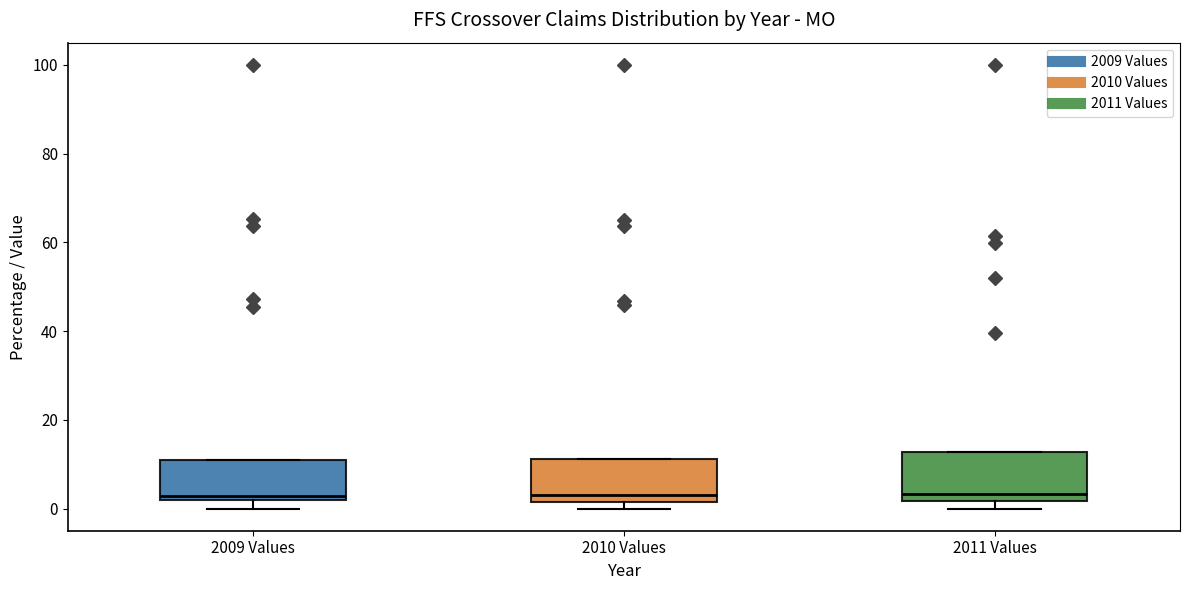

Reading left to right, transcribe this box plot: for each box, give where its median line is, the range the box spans, and where its two whiskers end, as read against the y-axis. The values are not printed on the chart, so give them approximately, as read against the axis.

2009 Values: median 2 (just above the box's lower edge), box 2 to 10, whiskers 0 to 10
2010 Values: median 2 (just above the box's lower edge), box 2 to 12, whiskers 0 to 12
2011 Values: median 4, box 2 to 12, whiskers 0 to 12